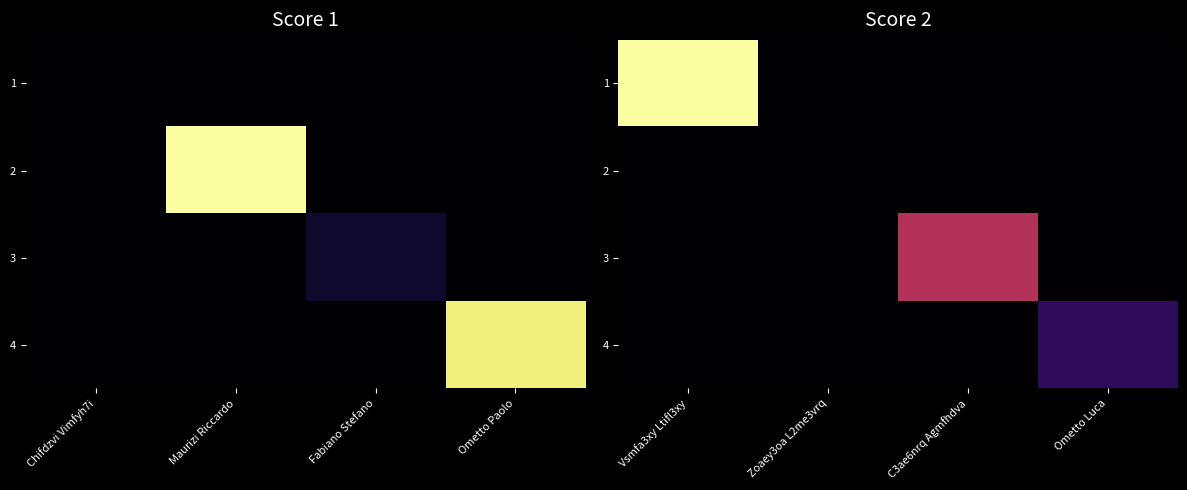

Count the 4 values in the range 0 to 4.

4